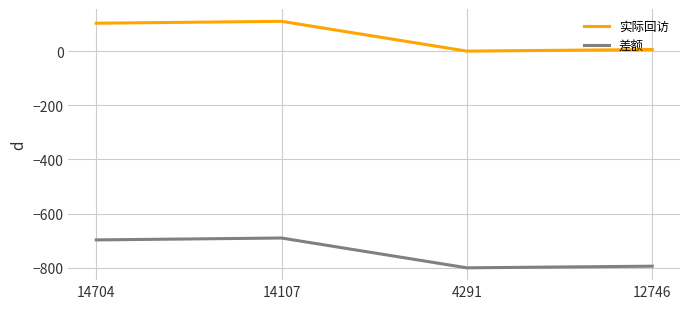

What is the spread (max minus min) of values at 14107?

800